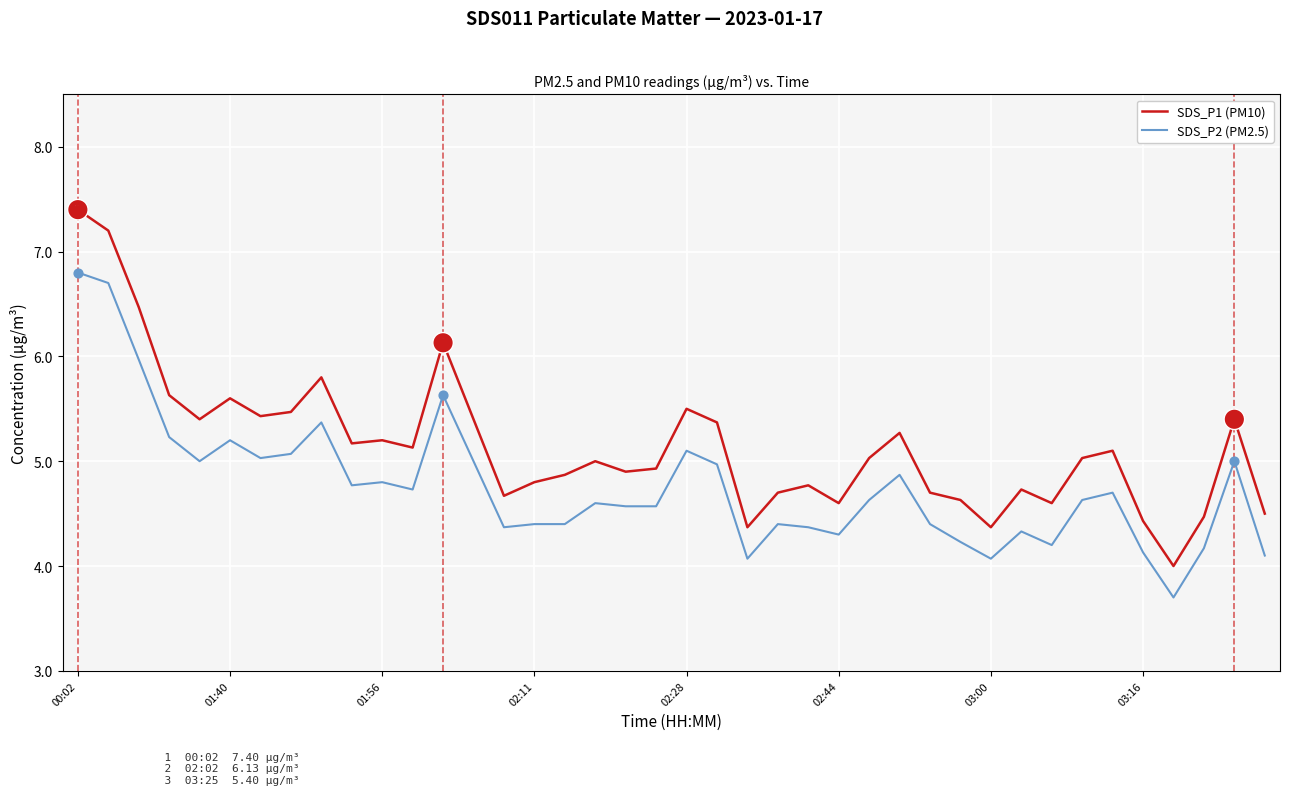

Which series has the largest total across all categories?

SDS_P1 (PM10)